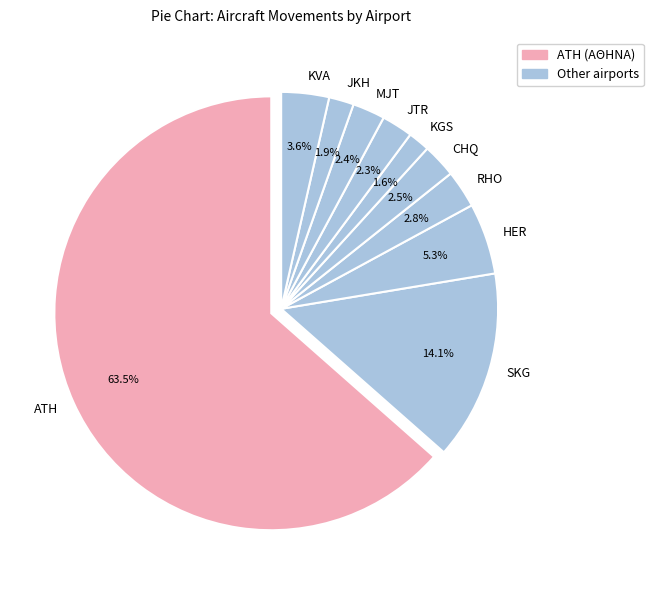

Does ATH represent more than half of the total?

Yes